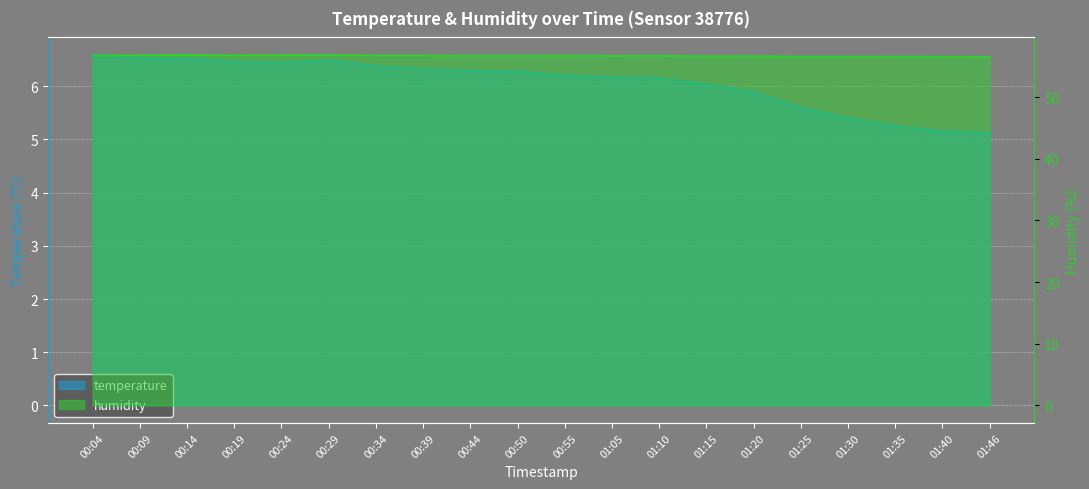

Rank the series by their maximum value, from lowest to highest.

temperature, humidity